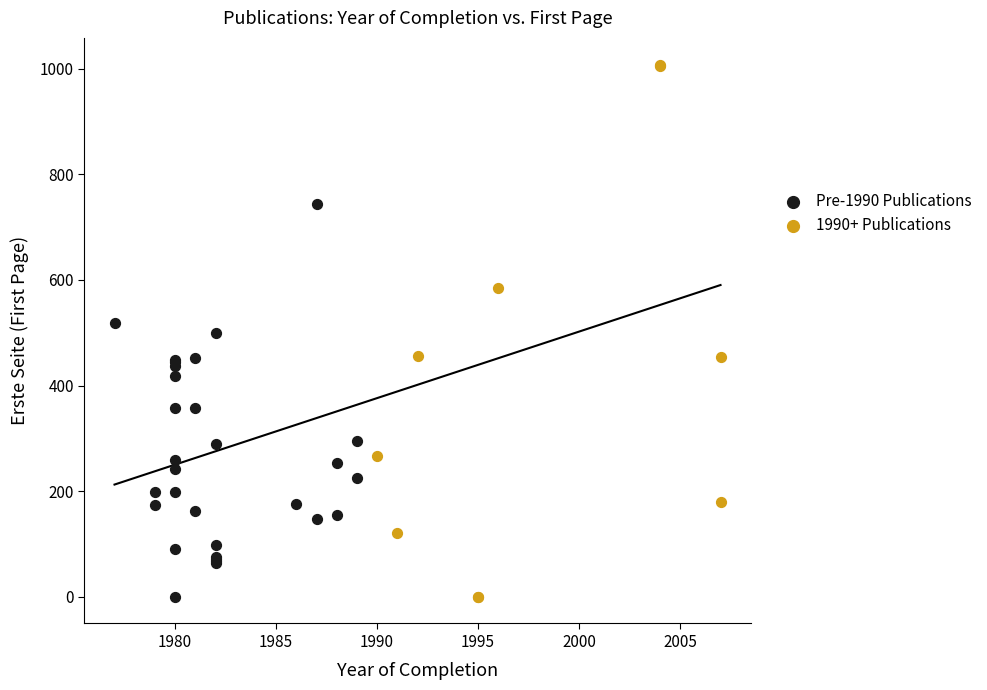

Which series has the largest Y range (max minus min)?

1990+ Publications